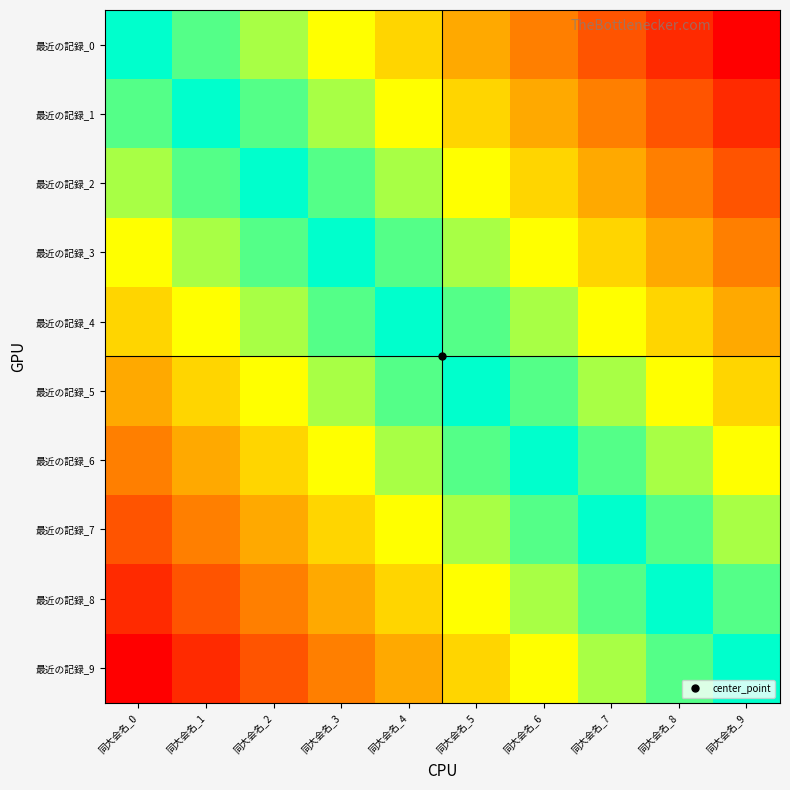

List the series in order of their peak value, highest first.

最近の記録_0, 最近の記録_9, 最近の記録_1, 最近の記録_8, 最近の記録_2, 最近の記録_7, 最近の記録_3, 最近の記録_6, 最近の記録_4, 最近の記録_5